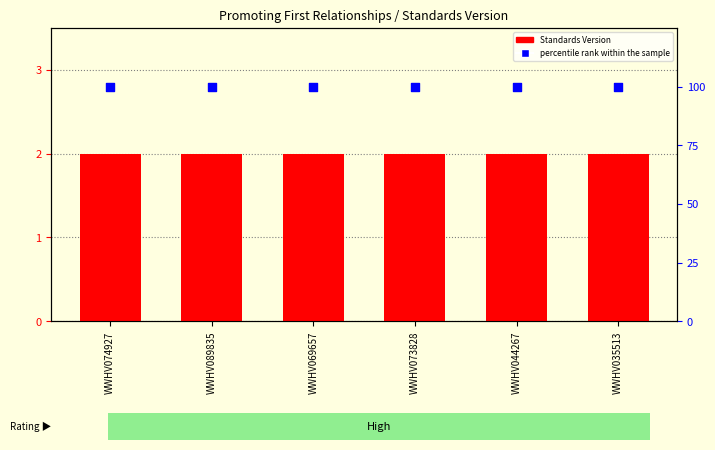

Which series has the widest spread of Y values?

Standards Version